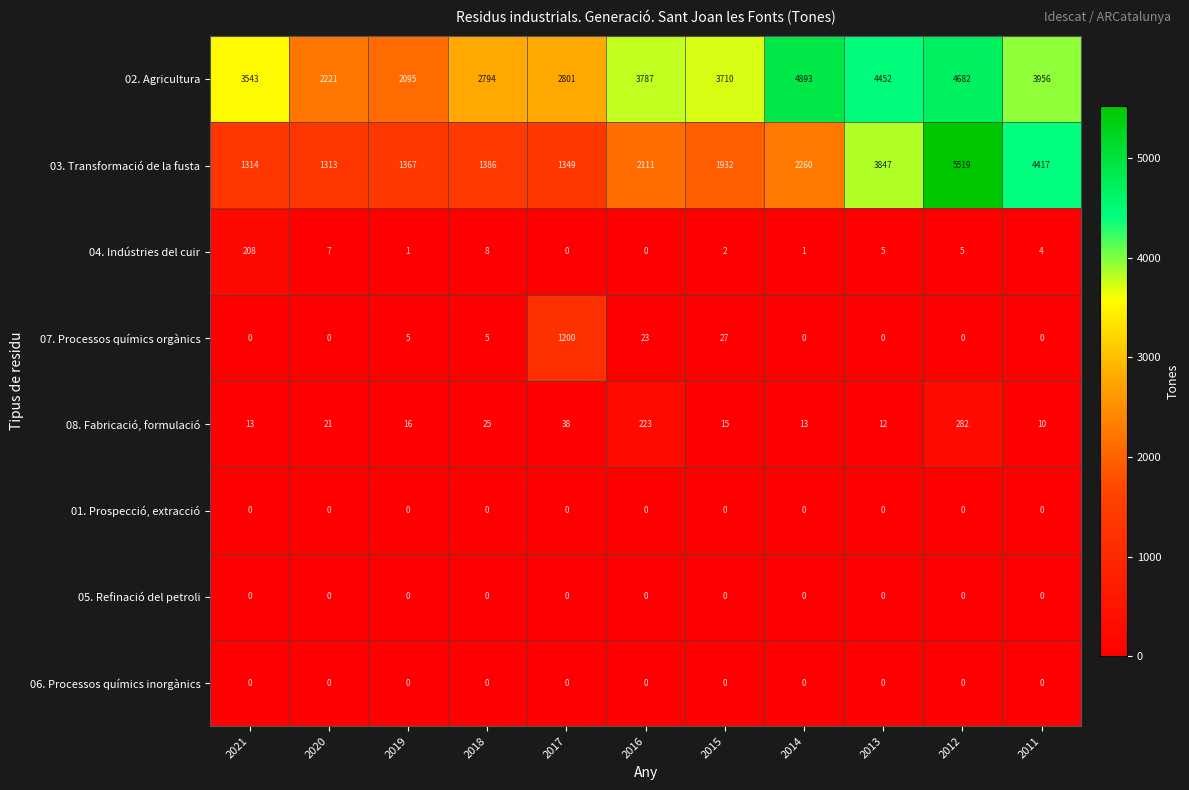

What is the spread (max minus min) of values at 2012?

5519